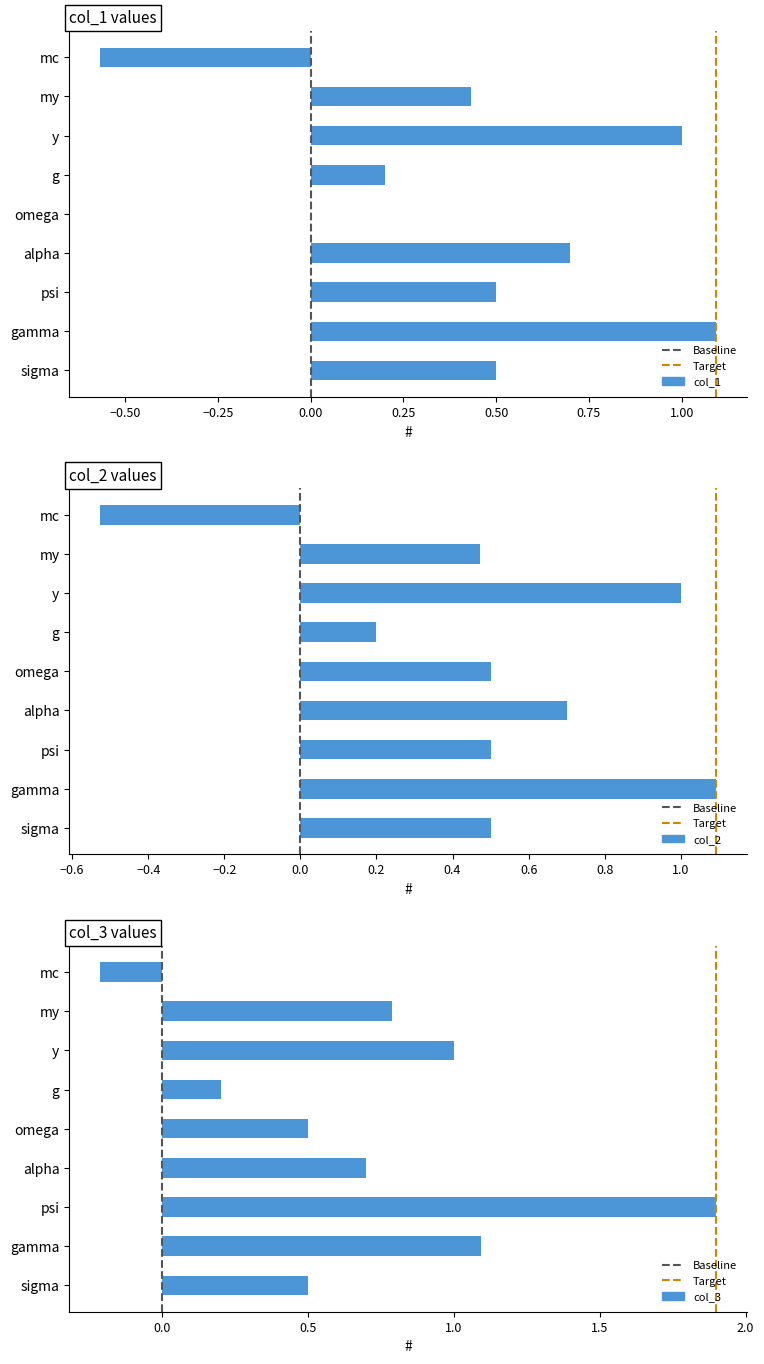

Which category has the lowest value in the col_3 series?

mc